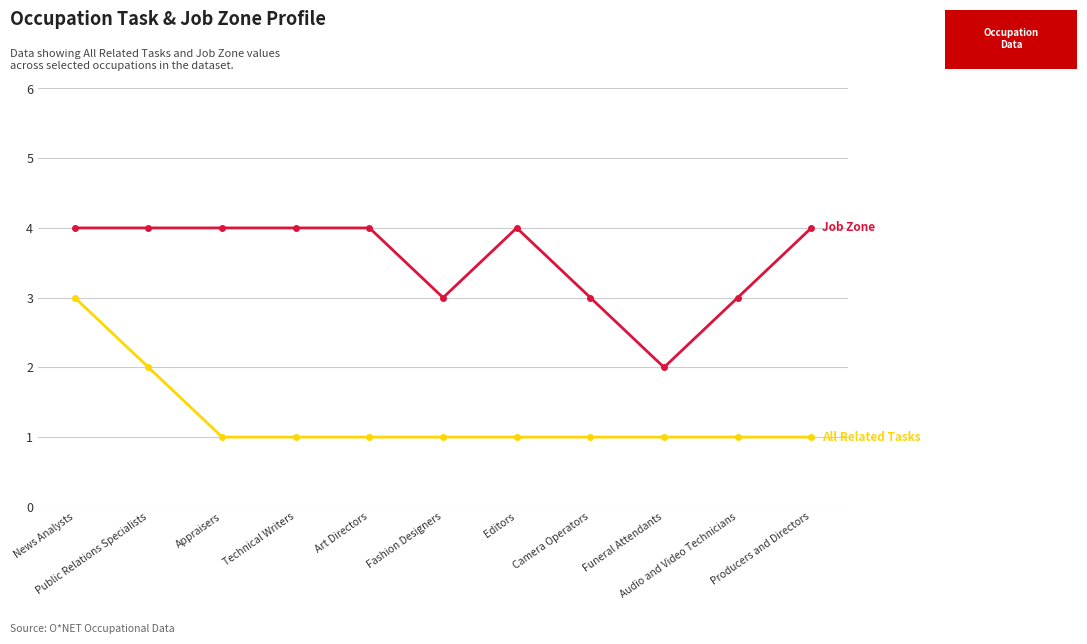

Reading right to left, what are all the values shown in this chart?

All Related Tasks: Producers and Directors=1	Audio and Video Technicians=1	Funeral Attendants=1	Camera Operators=1	Editors=1	Fashion Designers=1	Art Directors=1	Technical Writers=1	Appraisers=1	Public Relations Specialists=2	News Analysts=3
Job Zone: Producers and Directors=4	Audio and Video Technicians=3	Funeral Attendants=2	Camera Operators=3	Editors=4	Fashion Designers=3	Art Directors=4	Technical Writers=4	Appraisers=4	Public Relations Specialists=4	News Analysts=4